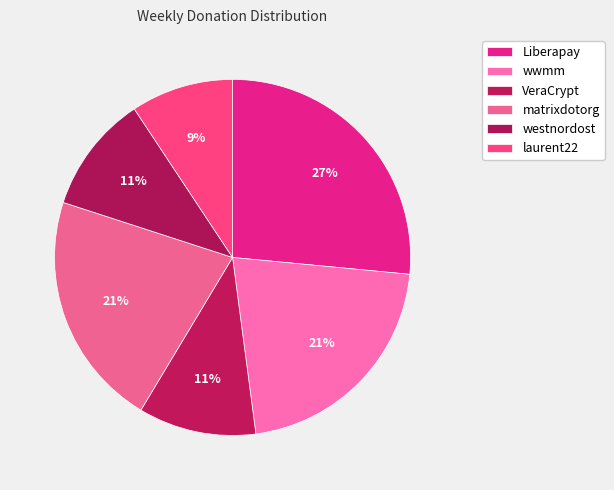

True or false: VeraCrypt accounts for 17% of the total.

False